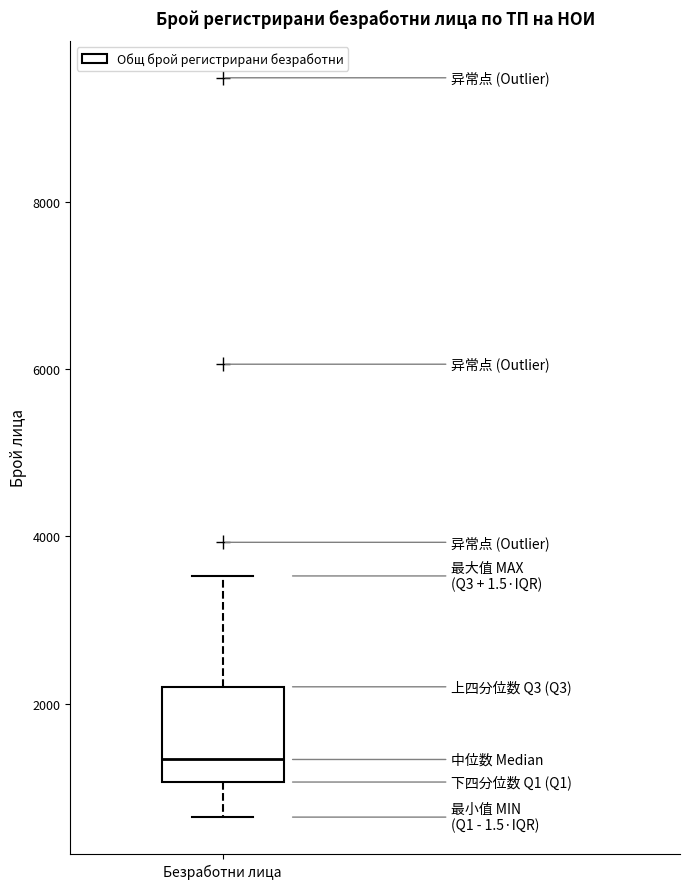

Read this box plot against the y-axis: the position of the median line, the range covered by the box, and the ends of both whiskers. The values are not printed on the chart, so give them approximately, as read against the axis.

median 1400, box 1000 to 2200, whiskers 600 to 3600